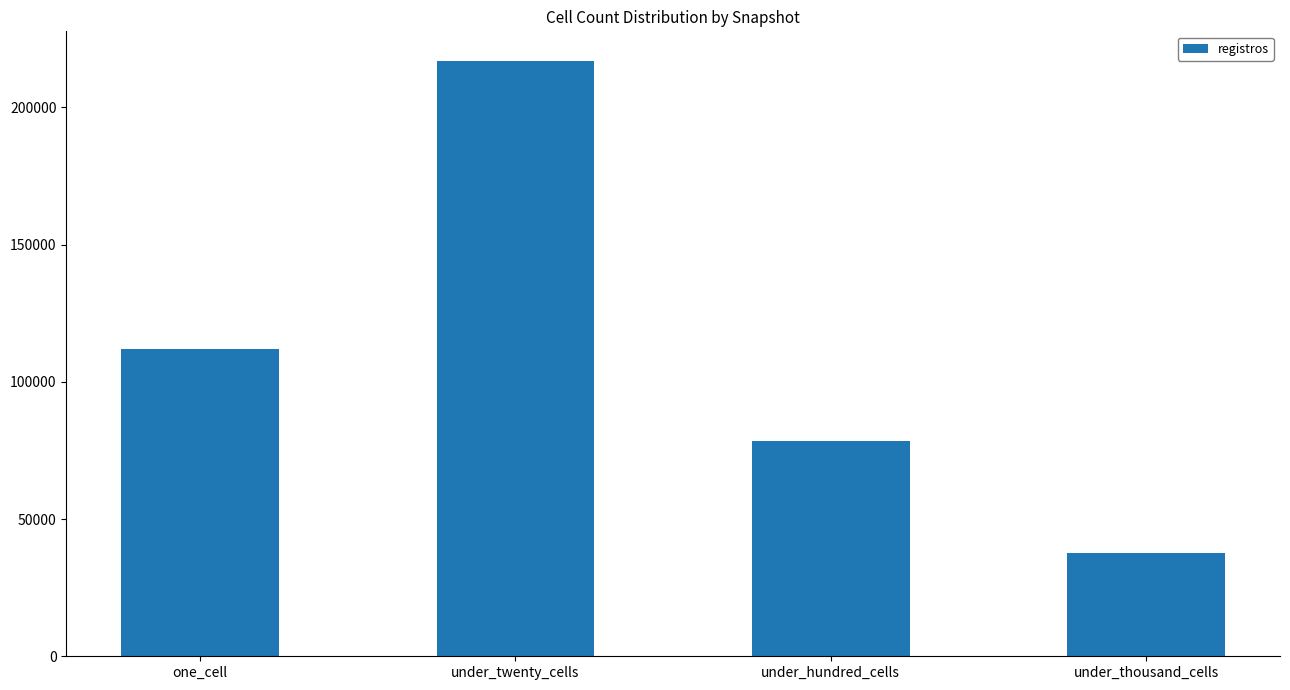

The value at under_thousand_cells is 37594. True or false?

True